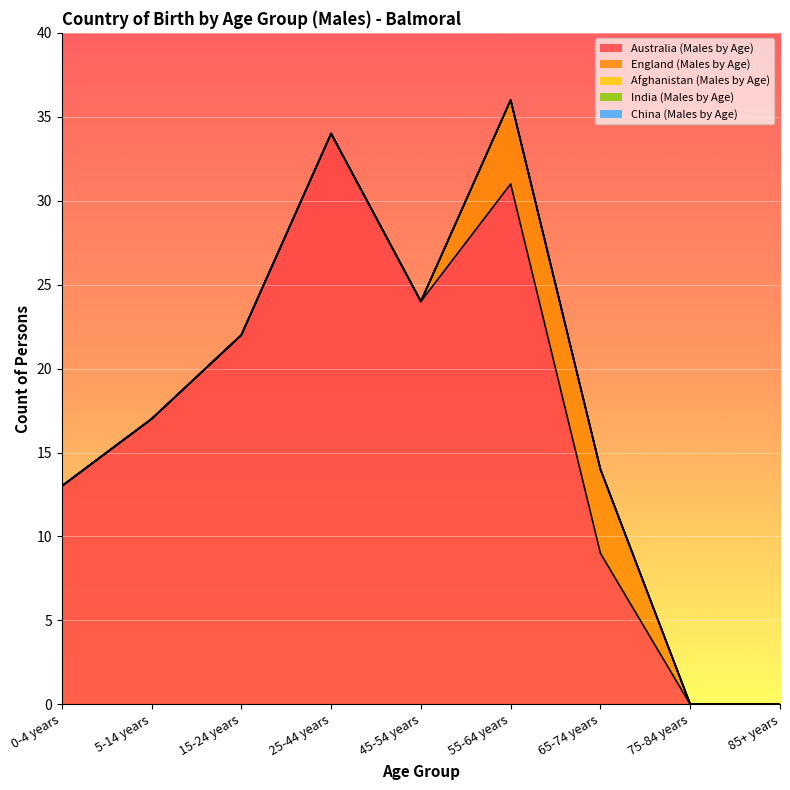

Count the number of data series in this chart.

5